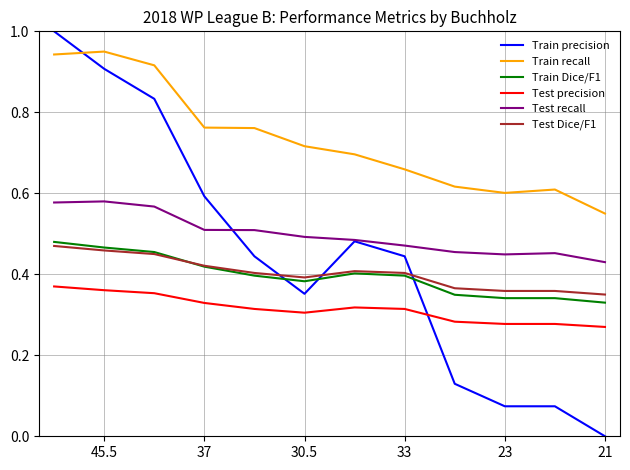

Which series has the largest total across all categories?

Train recall